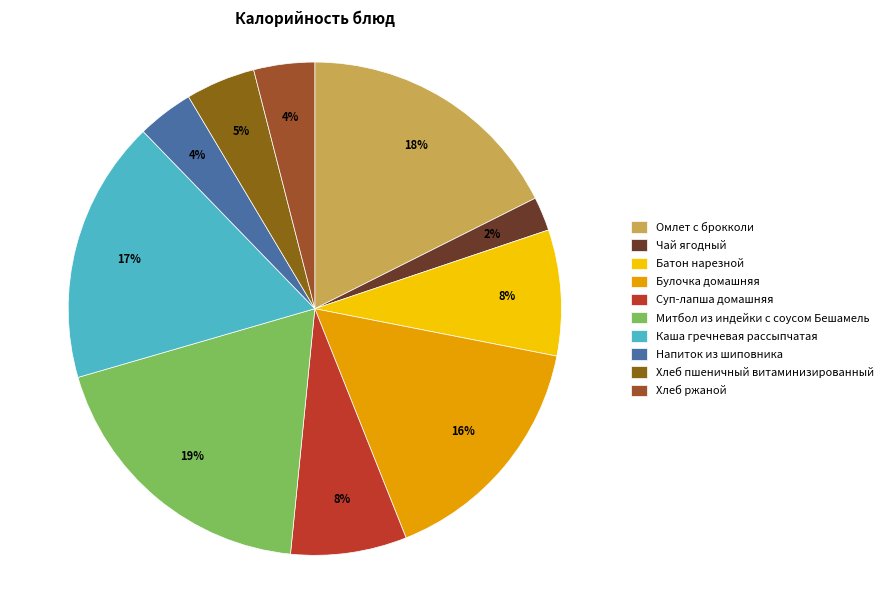

Rank the categories by value from highest to lowest.

Митбол из индейки с соусом Бешамель, Омлет с брокколи, Каша гречневая рассыпчатая, Булочка домашняя, Батон нарезной, Суп-лапша домашняя, Хлеб пшеничный витаминизированный, Хлеб ржаной, Напиток из шиповника, Чай ягодный